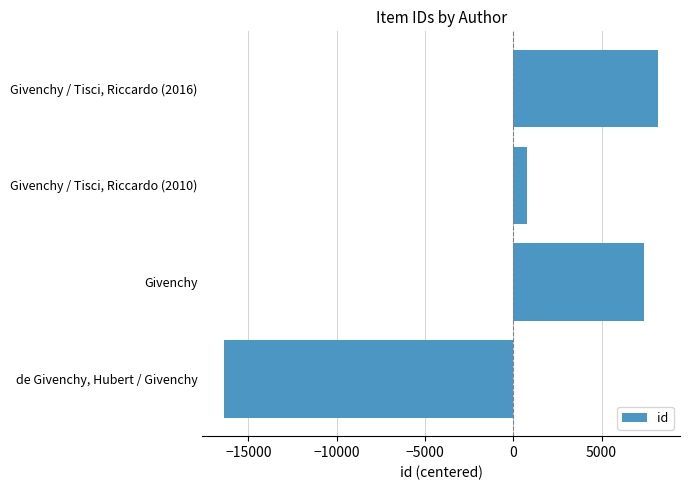

How many values are below 7400?

2